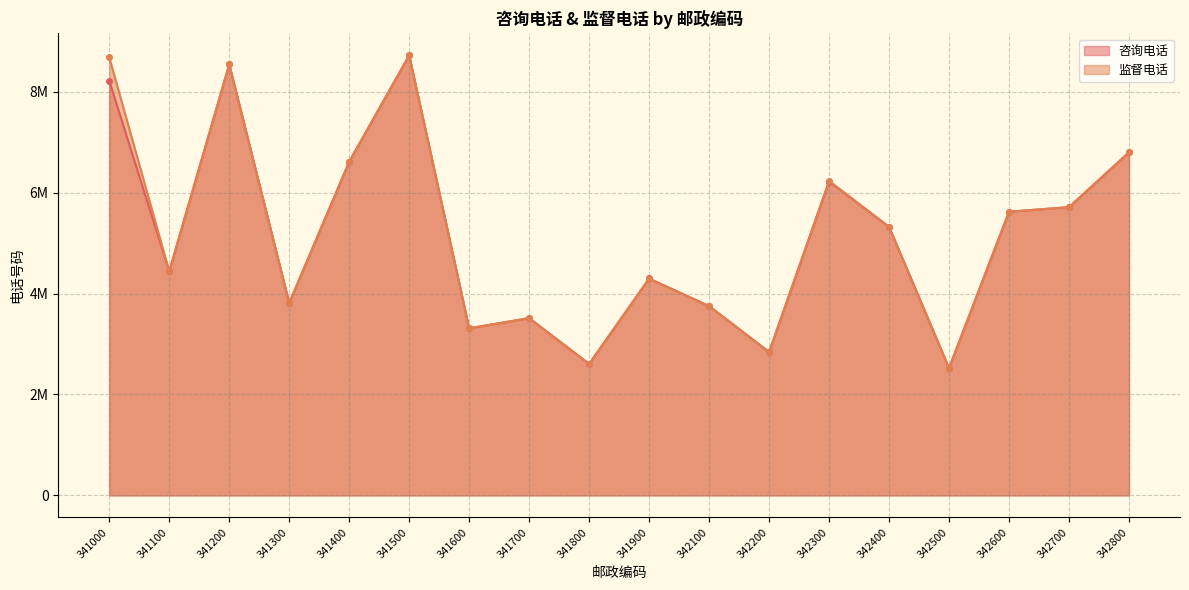

What value does the 咨询电话 series have at 341800, to the nearest 50?

2606600